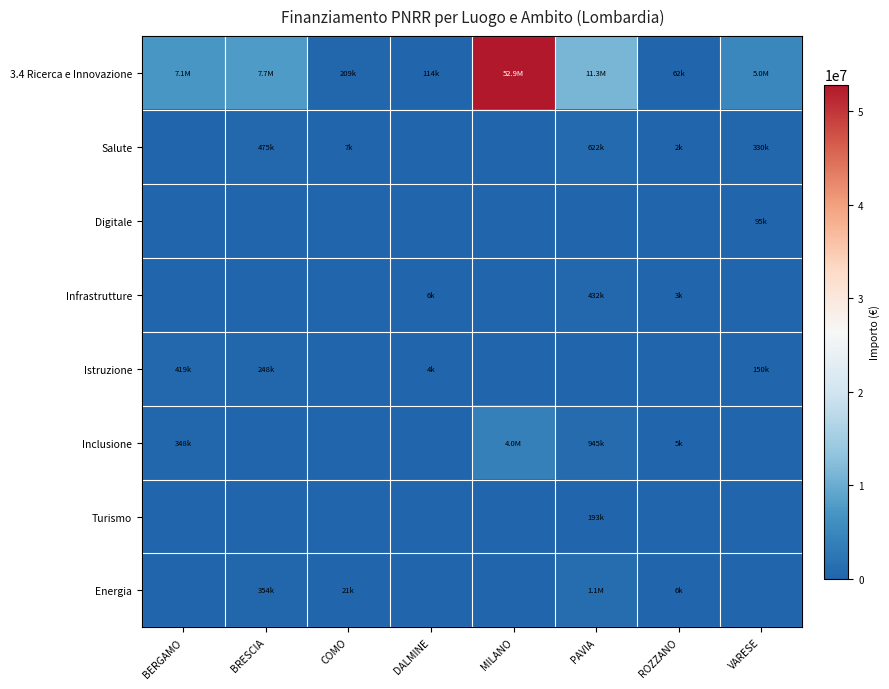

Reading right to left, extract all data points from this chart.

3.4 Ricerca e Innovazione: VARESE=4957057.0	ROZZANO=62062.4	PAVIA=11289434.0	MILANO=52867213.6	DALMINE=114188.1	COMO=208762.7	BRESCIA=7707419.5	BERGAMO=7142418.8
Salute: VARESE=330249.7	ROZZANO=1615.4	PAVIA=621548.3	MILANO=0.0	DALMINE=0.0	COMO=6847.6	BRESCIA=474774.7	BERGAMO=0.0
Digitale: VARESE=95100.2	ROZZANO=0.0	PAVIA=0.0	MILANO=0.0	DALMINE=0.0	COMO=0.0	BRESCIA=0.0	BERGAMO=0.0
Infrastrutture: VARESE=0.0	ROZZANO=2913.0	PAVIA=431838.1	MILANO=0.0	DALMINE=5592.6	COMO=0.0	BRESCIA=0.0	BERGAMO=0.0
Istruzione: VARESE=150452.6	ROZZANO=0.0	PAVIA=0.0	MILANO=0.0	DALMINE=4294.2	COMO=0.0	BRESCIA=248059.8	BERGAMO=418726.3
Inclusione: VARESE=0.0	ROZZANO=5294.7	PAVIA=944808.7	MILANO=4044763.2	DALMINE=0.0	COMO=0.0	BRESCIA=0.0	BERGAMO=347854.8
Turismo: VARESE=0.0	ROZZANO=0.0	PAVIA=193445.2	MILANO=0.0	DALMINE=0.0	COMO=0.0	BRESCIA=0.0	BERGAMO=0.0
Energia: VARESE=0.0	ROZZANO=6311.9	PAVIA=1089978.9	MILANO=0.0	DALMINE=0.0	COMO=21247.8	BRESCIA=354264.2	BERGAMO=0.0